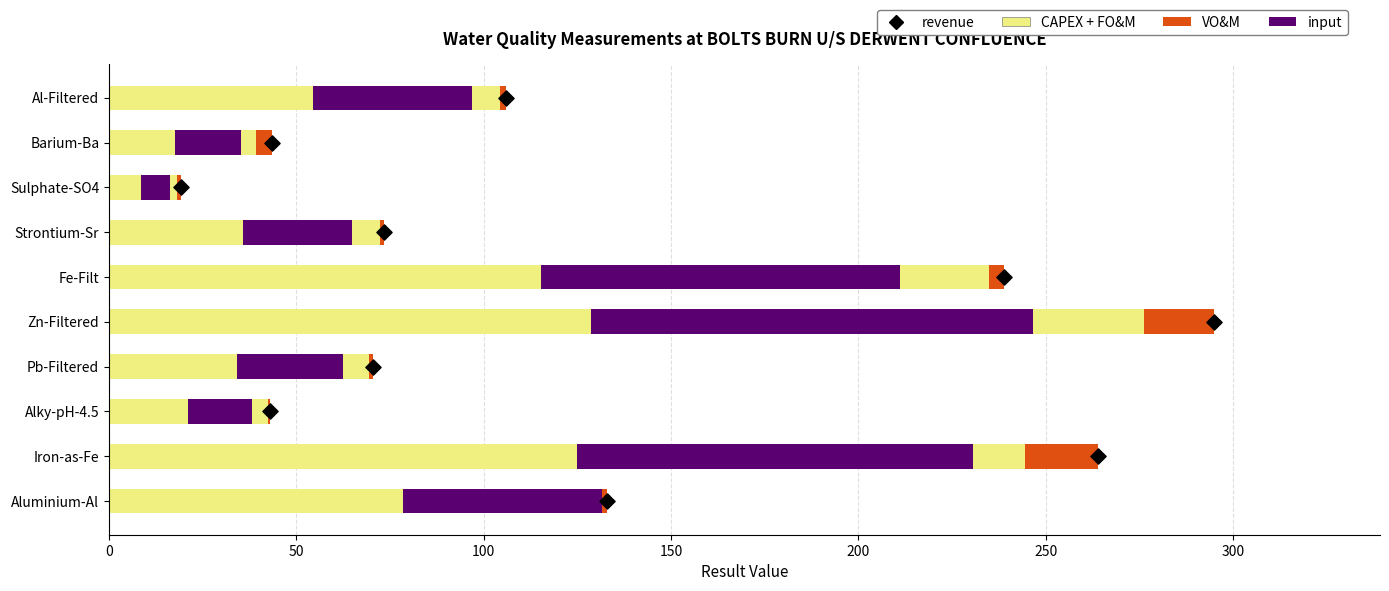

What are all the series names shown in the legend?

CAPEX + FO&M, VO&M, input, revenue